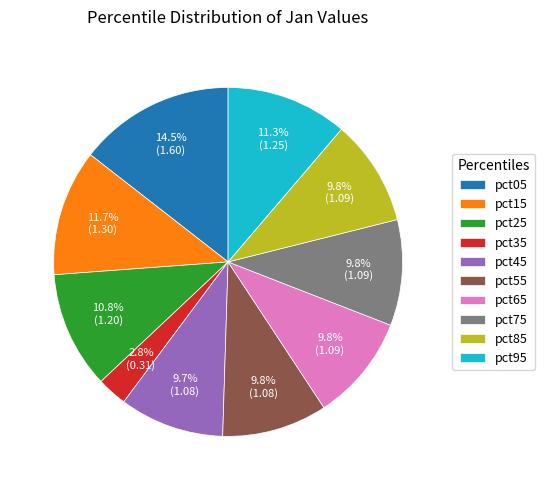

To the nearest percent, what is the difference between the largest and smallest slice percentages?

12%